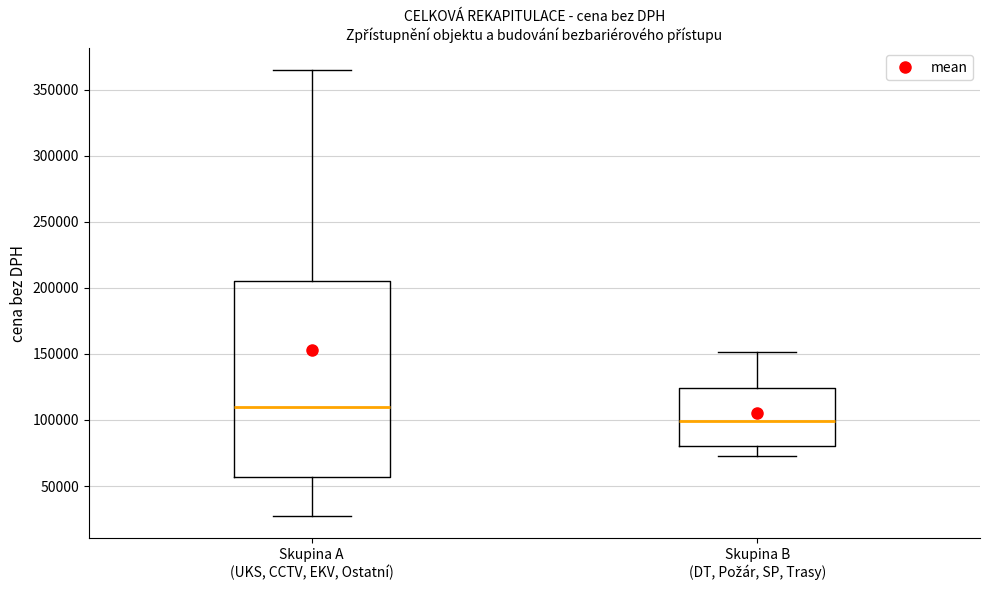

Which box is the tallest, from its lower edge to its upper edge?

Skupina A (UKS, CCTV, EKV, Ostatní)